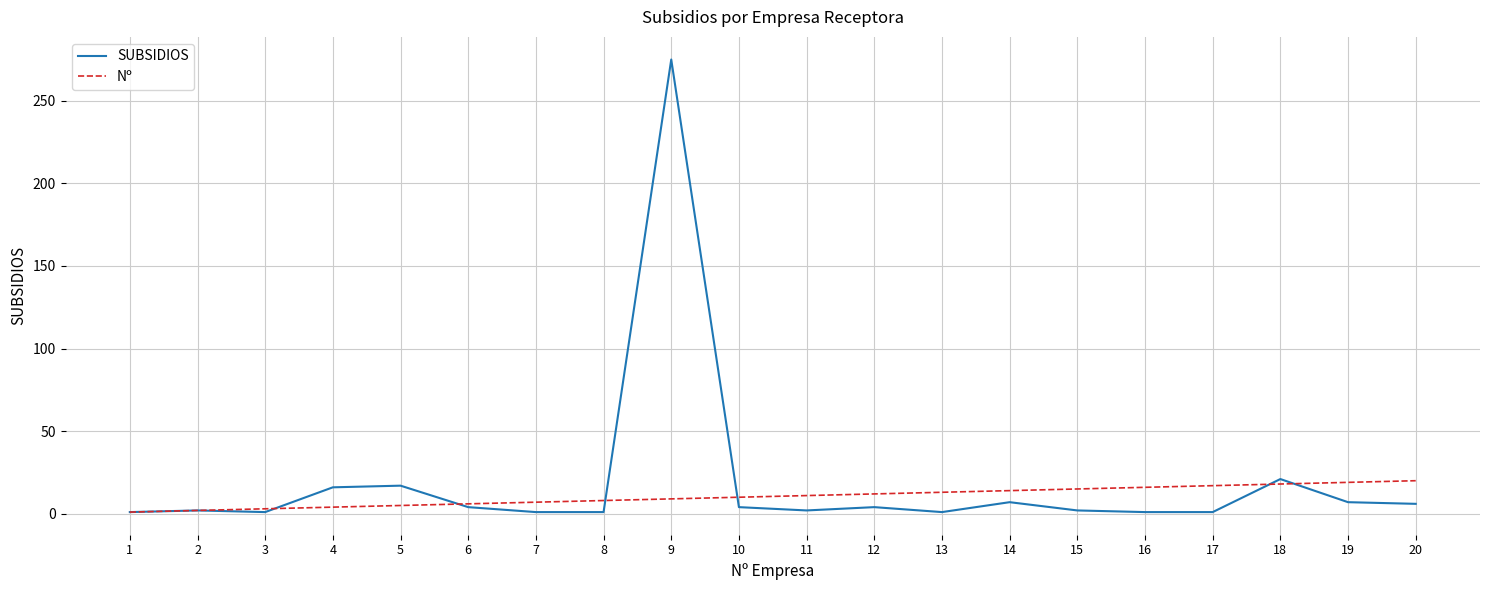

Which series has the widest spread of values?

SUBSIDIOS